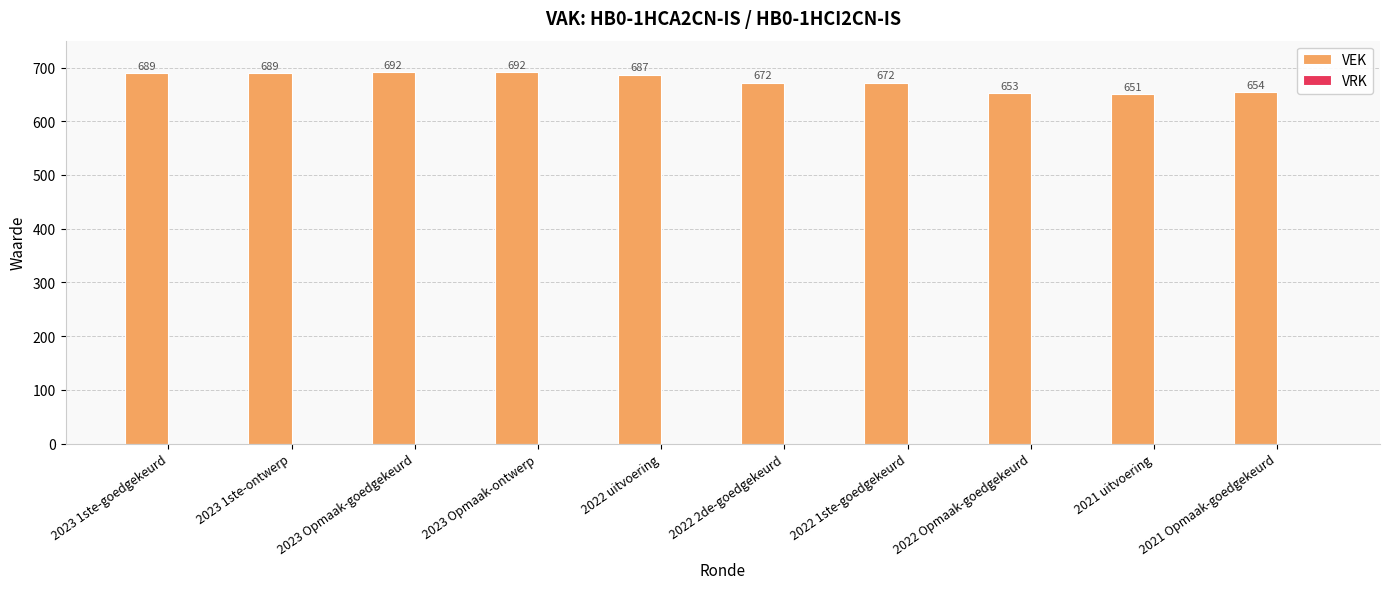

The chart shows a value of 651 at 2021 uitvoering. True or false?

True